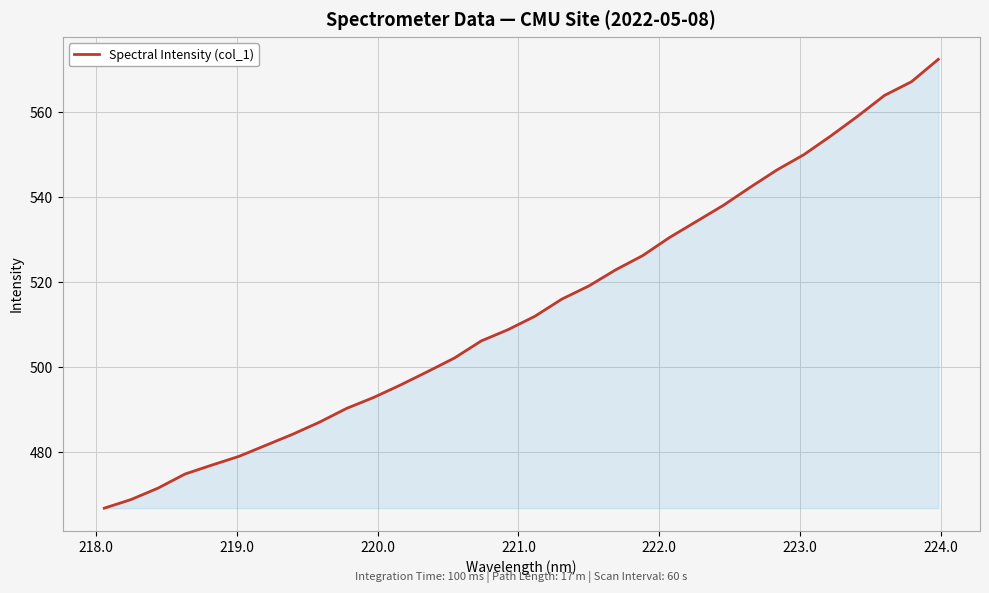

What is the greatest value displayed?

572.4